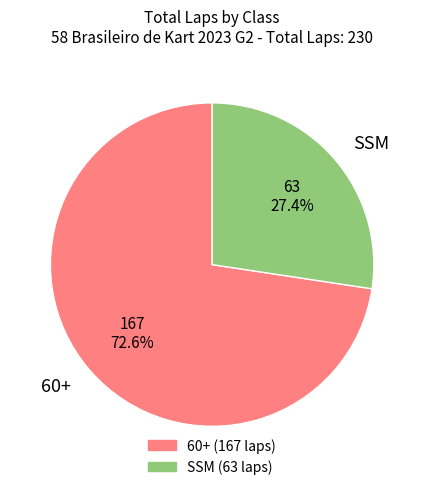

How many segments does this pie chart have?

2